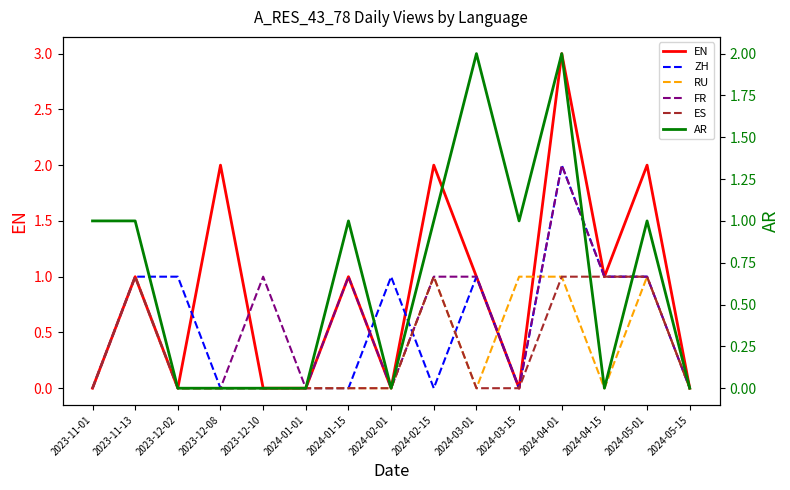

How many interior local peaks does the AR series have?

4